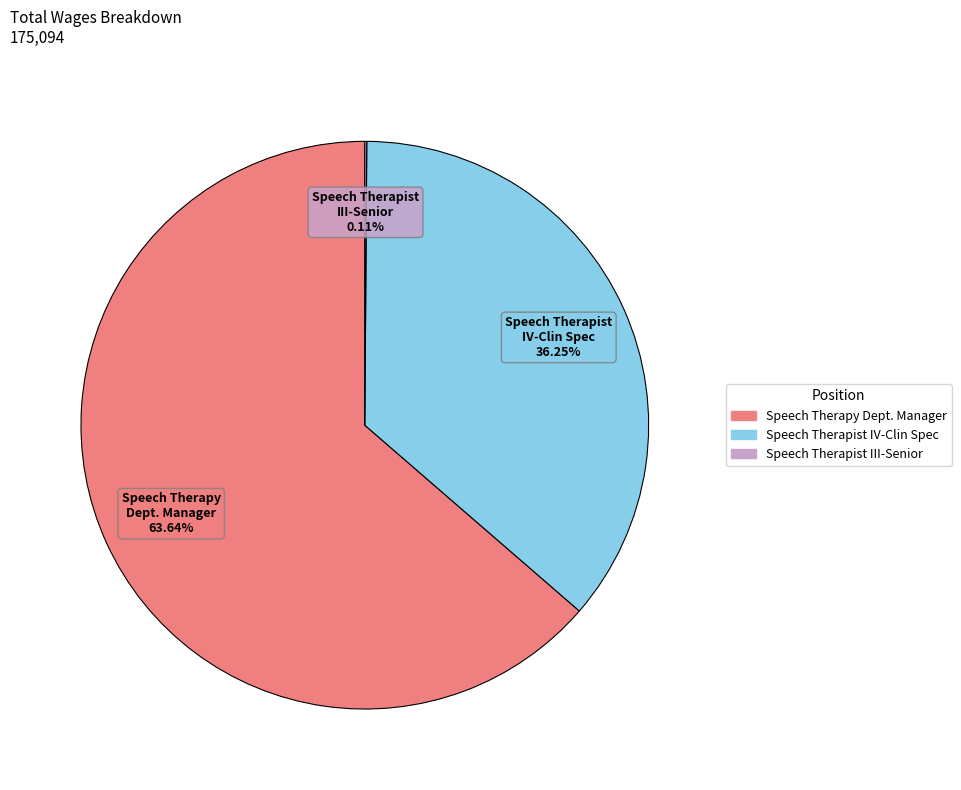

Does any single category account for the majority?

Yes